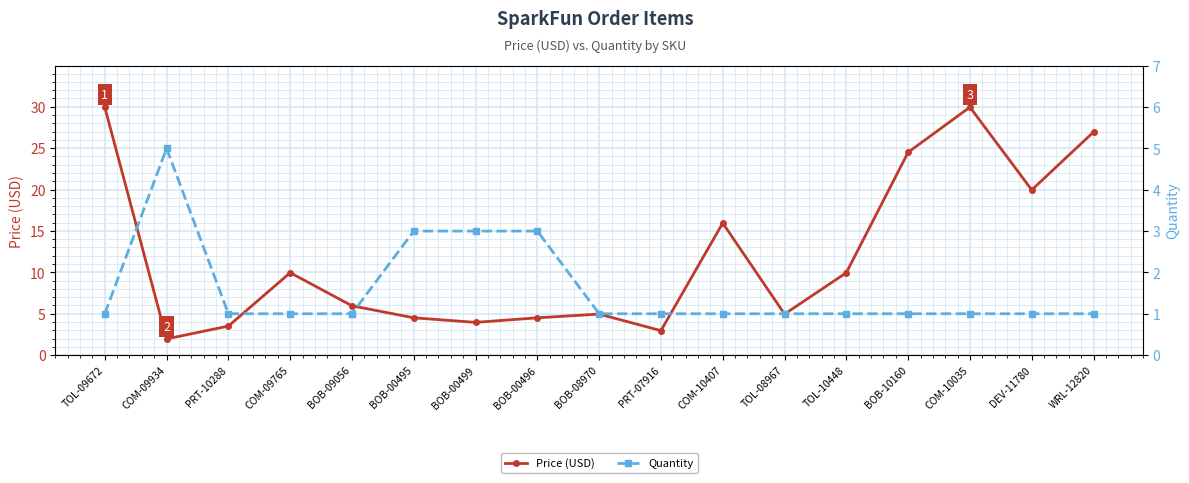

Which has a higher value, TOL-10448 or WRL-12820?

WRL-12820